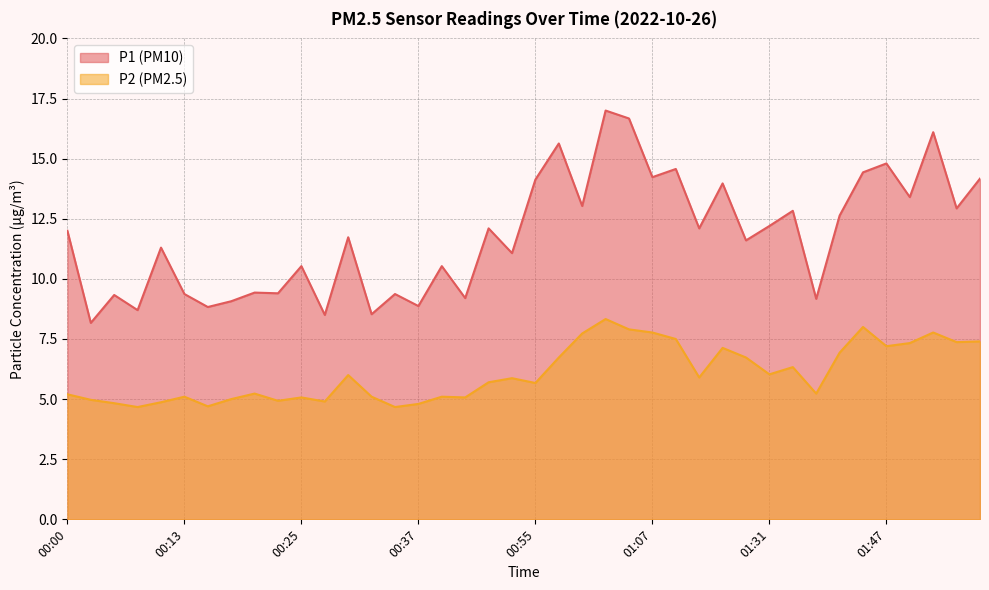

At which category is the sum across all series the highest?

01:02